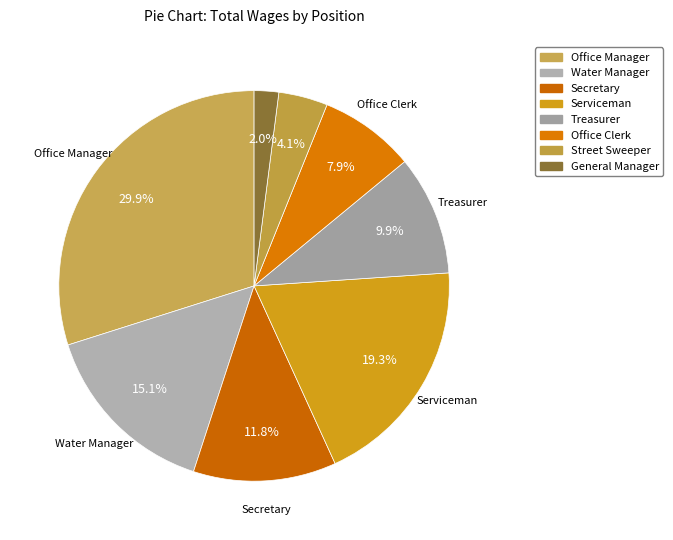

Count the number of slices in the pie.

8